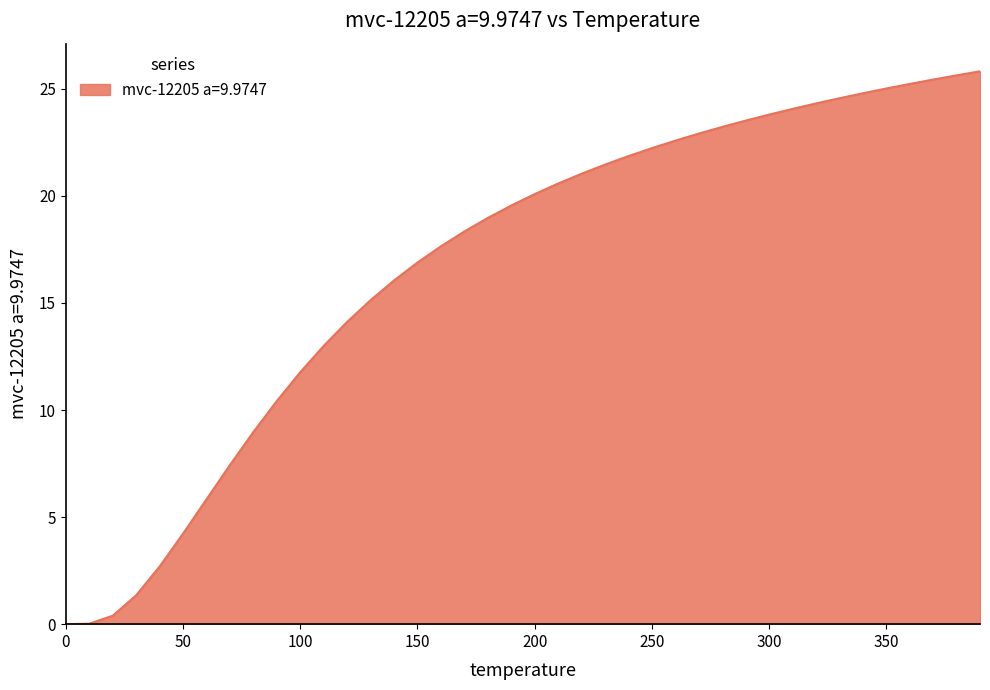

What is the greatest value displayed?

25.8